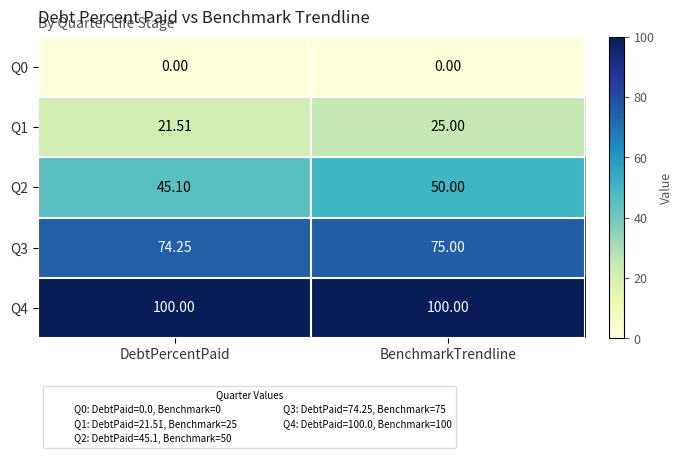

At which label does Q2 reach its minimum?

DebtPercentPaid